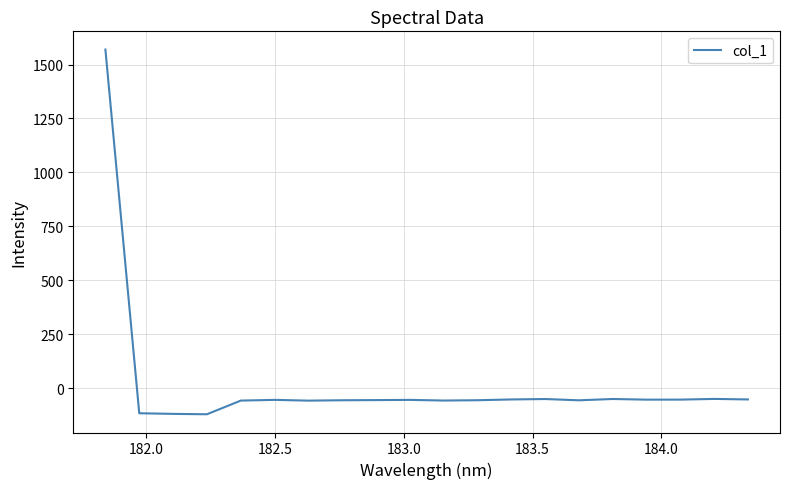

What is the difference between the maximum and minimum values?

1689.1